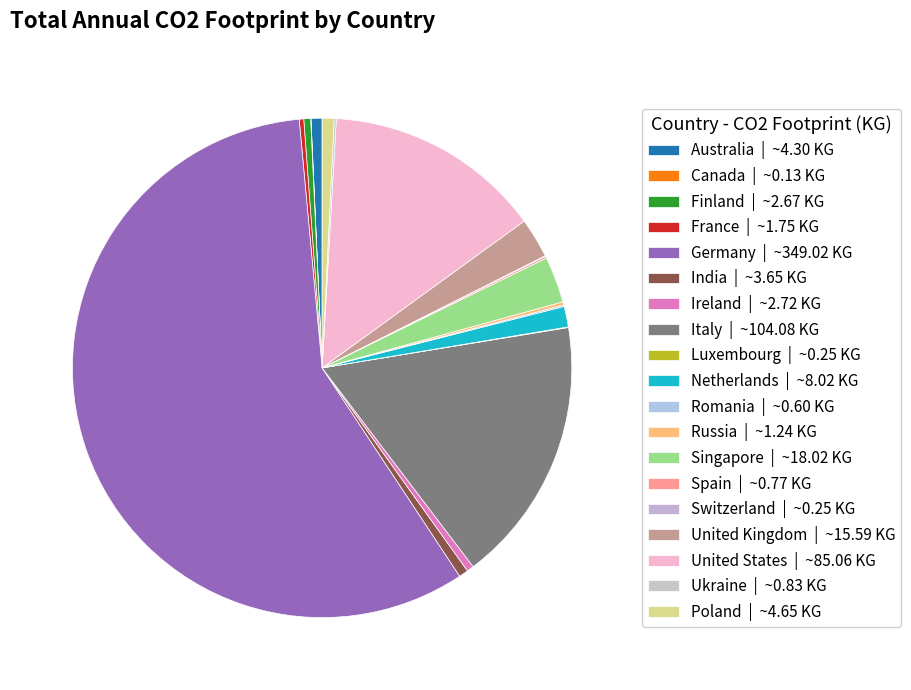

Rank the categories by value from lowest to highest.

Canada, Luxembourg, Switzerland, Romania, Spain, Ukraine, Russia, France, Finland, Ireland, India, Australia, Poland, Netherlands, United Kingdom, Singapore, United States, Italy, Germany